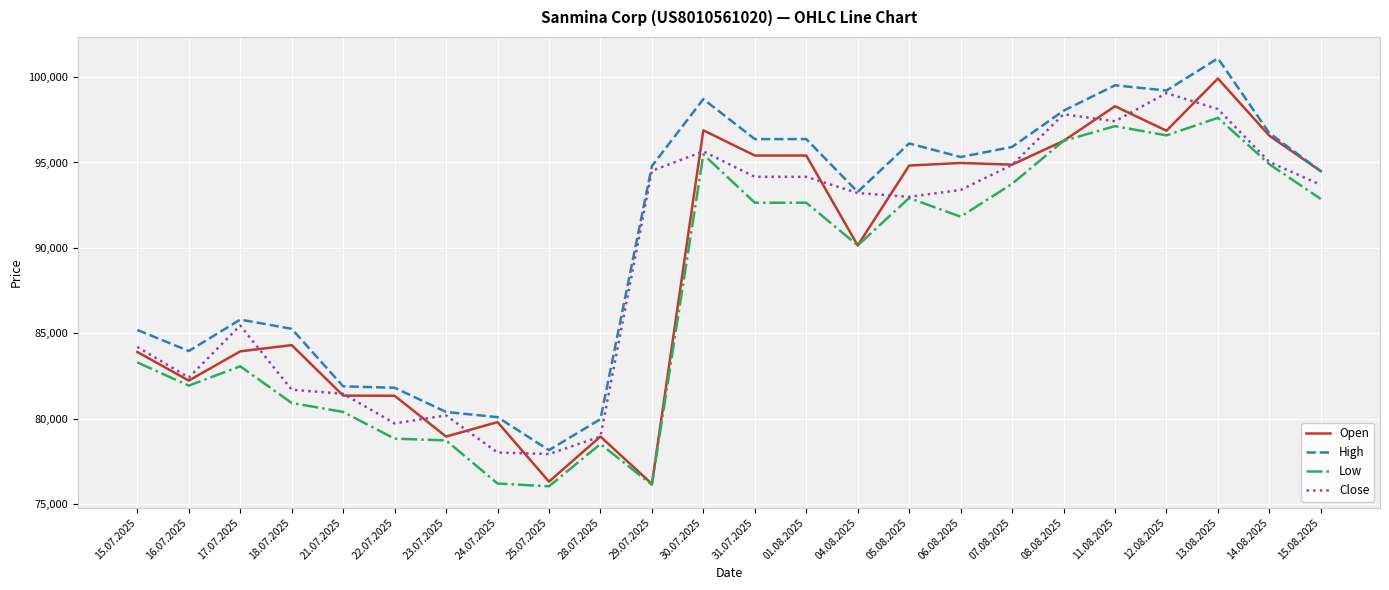

What is the total value across all series at 21.07.2025?

325101